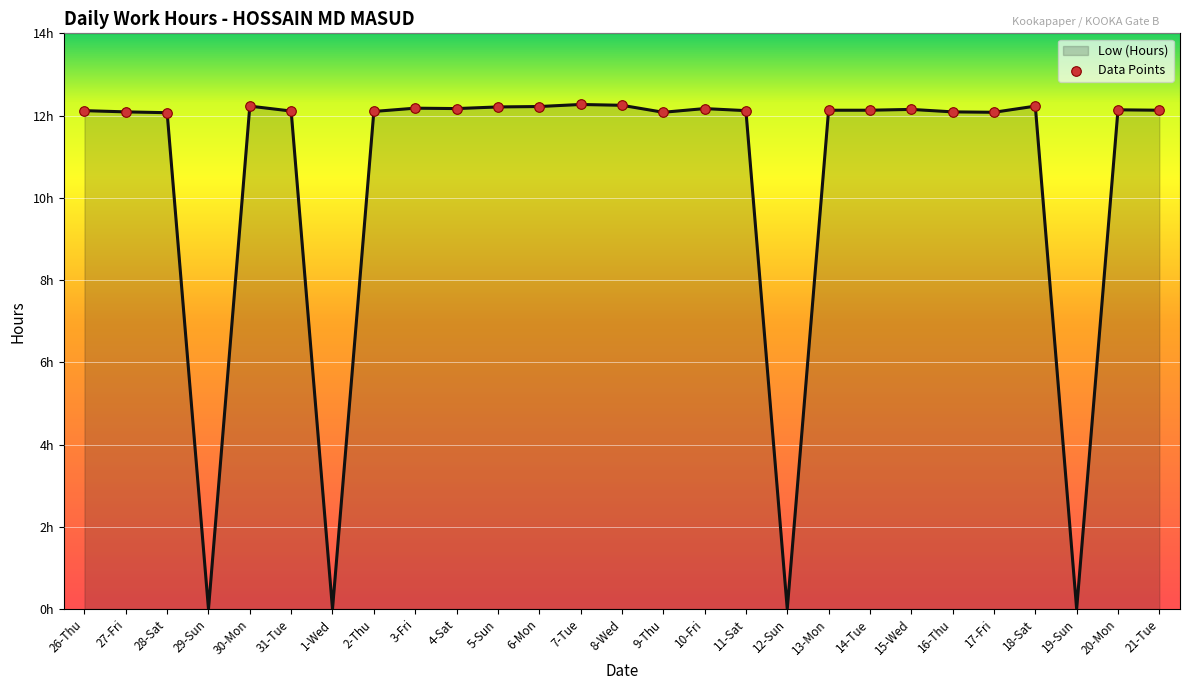

Between 4-Sat and 30-Mon, which is larger?

30-Mon